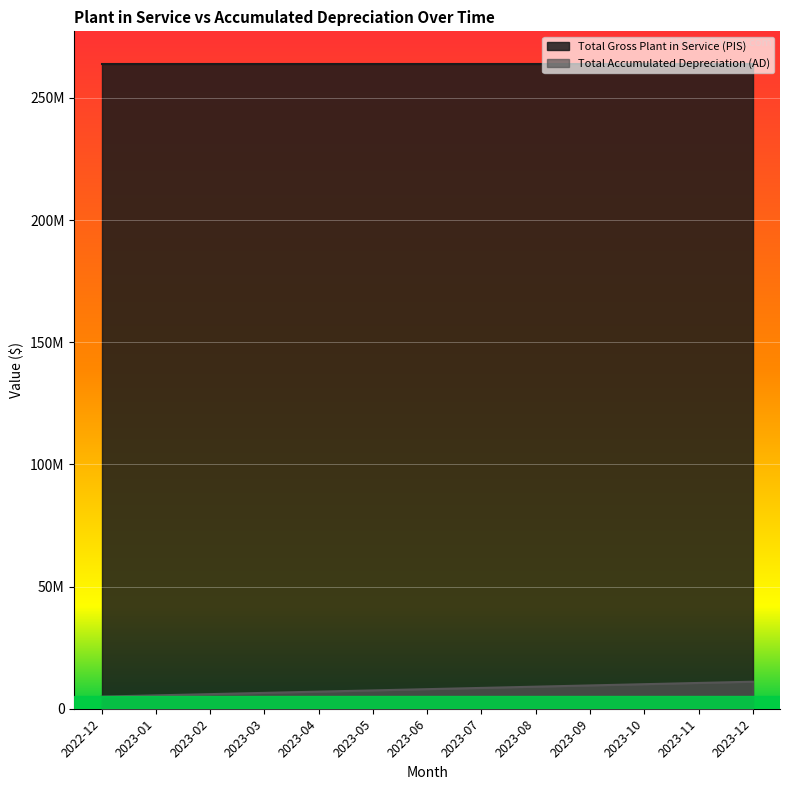

Read the value at 2023-06.

8014173.3